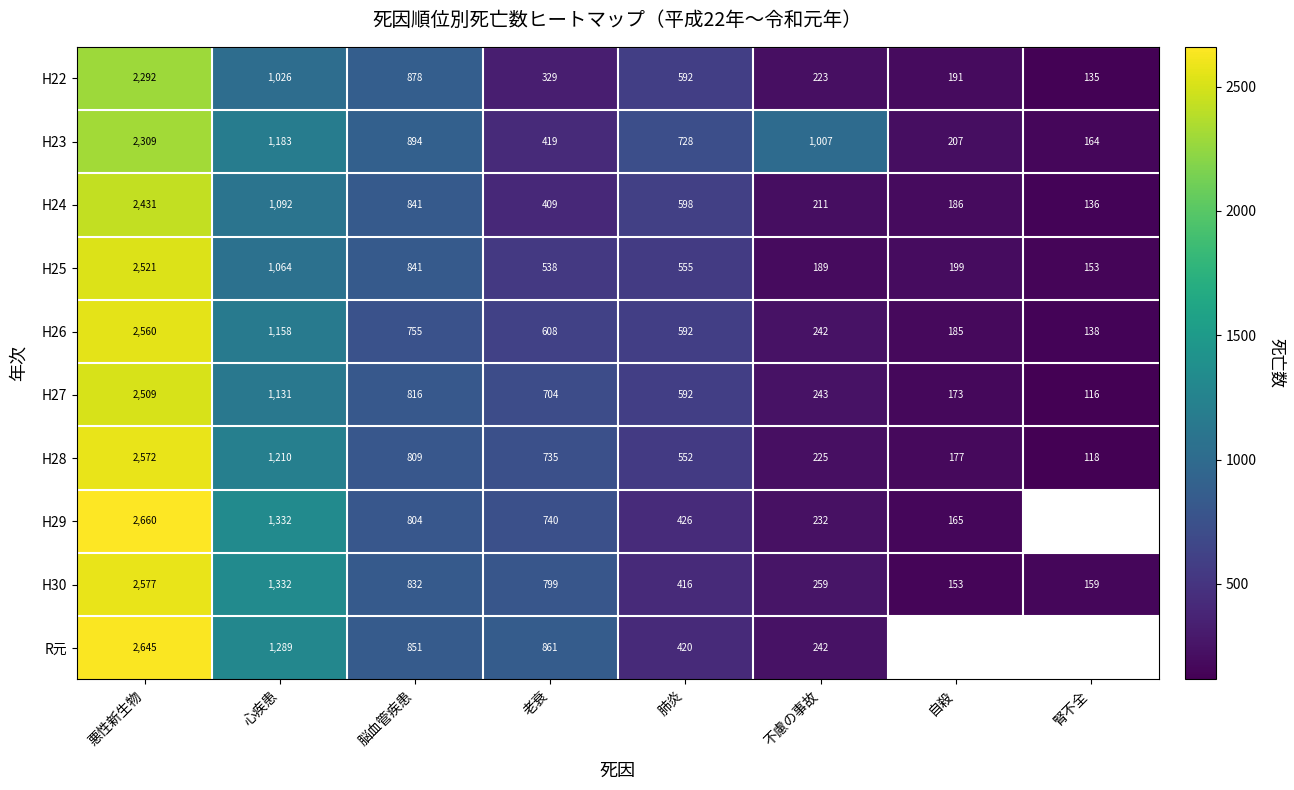

Is it true that H26 equals 999.7 at 肺炎?

False